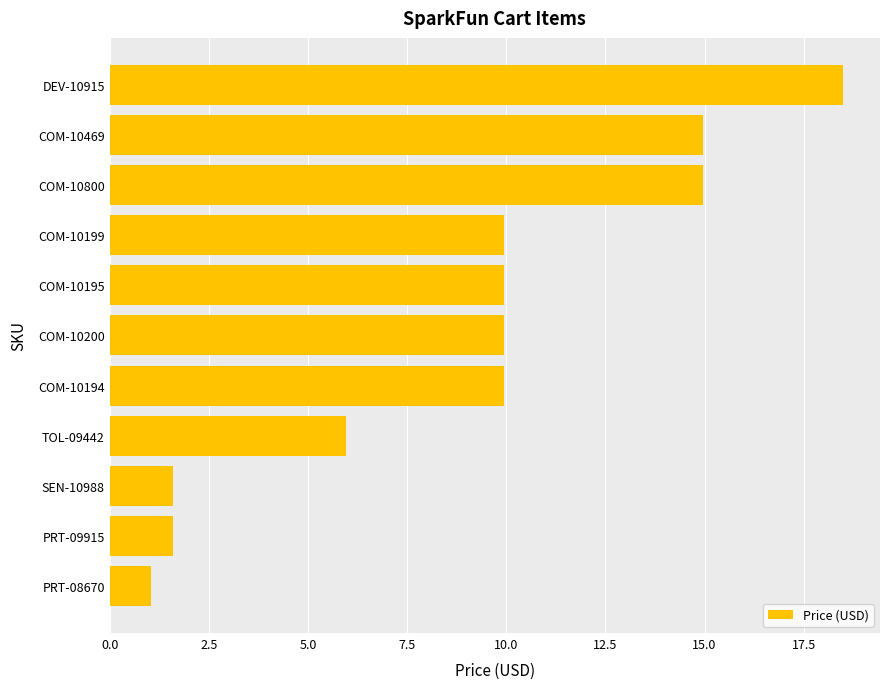

Read the value at PRT-08670.

1.1